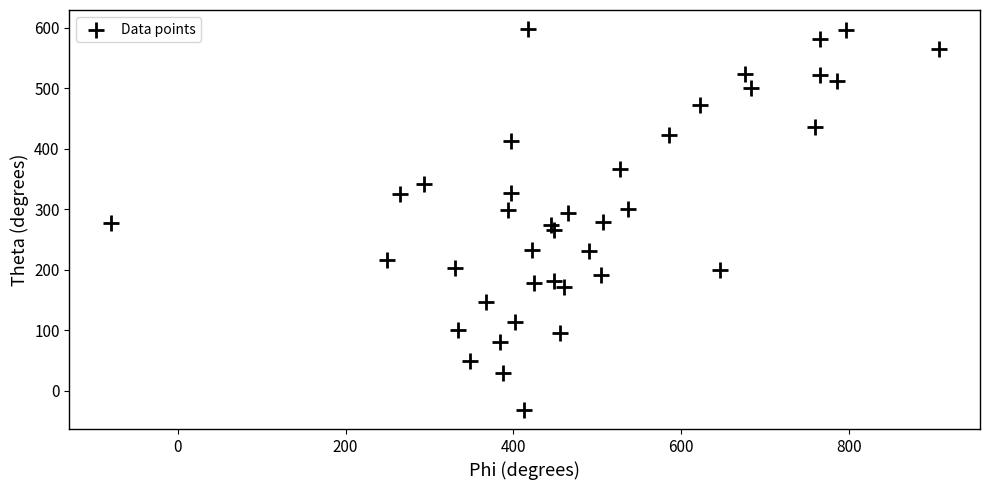

What is the range of X values (max minus min)?

986.1